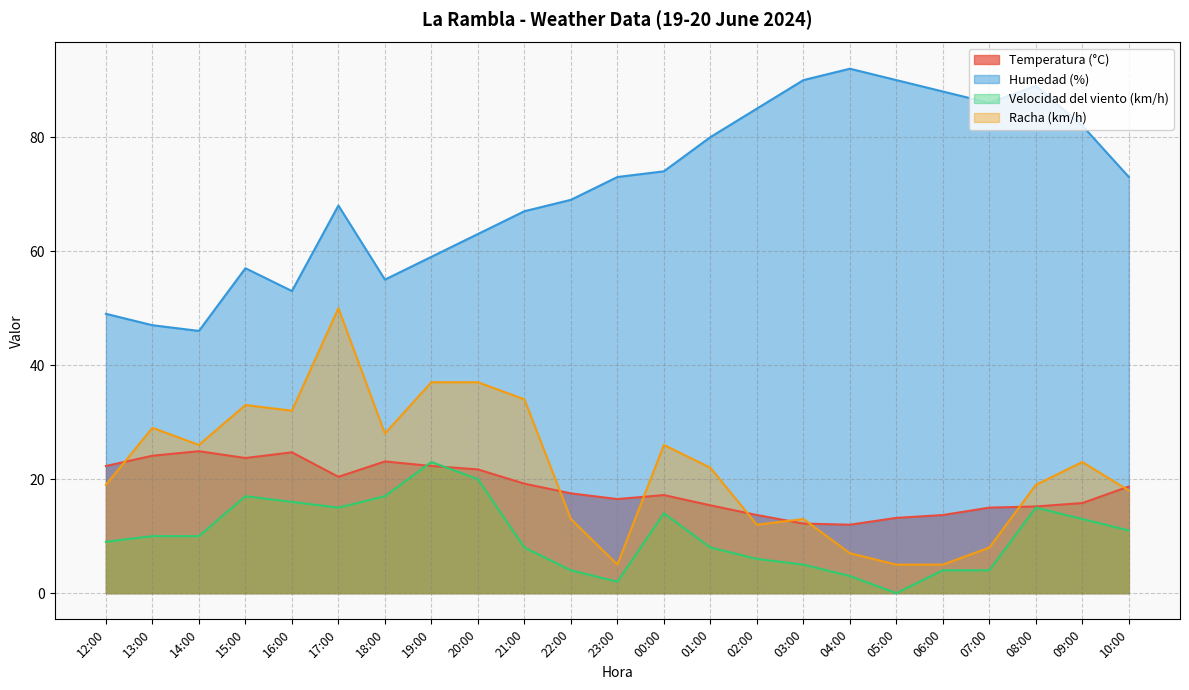

Which series has the largest total across all categories?

Humedad (%)